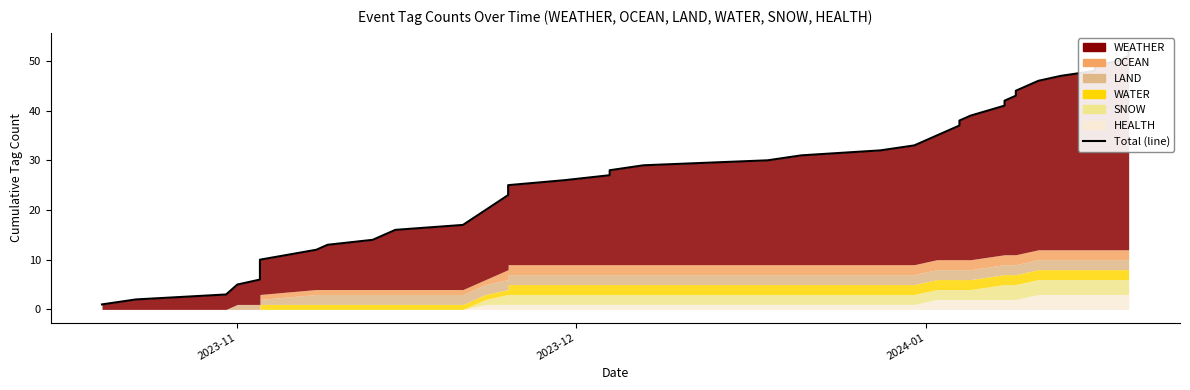

What is the smallest value displayed?

1